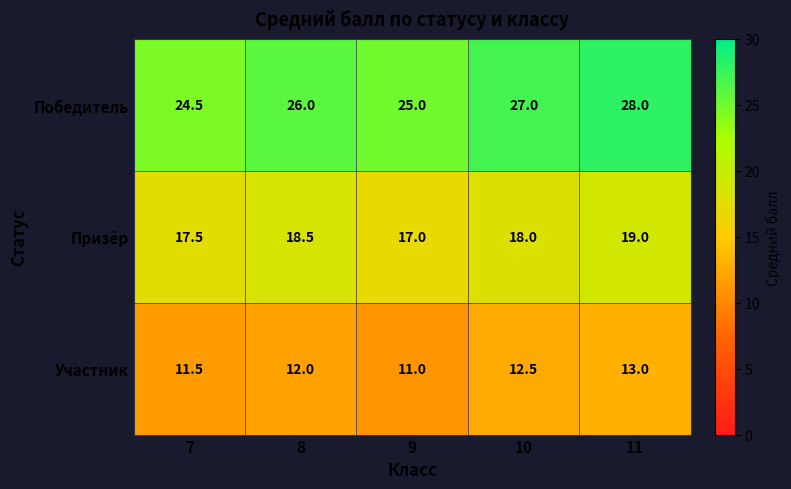

Which series changed the most between 8 and 9?

Призёр